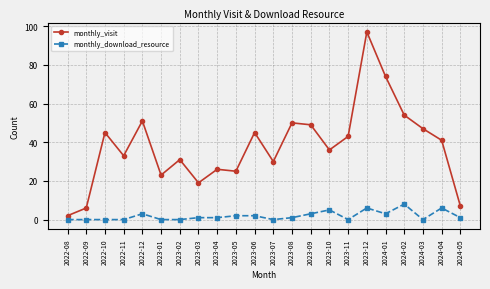

At which category does monthly_visit reach its first local valley?

2022-11